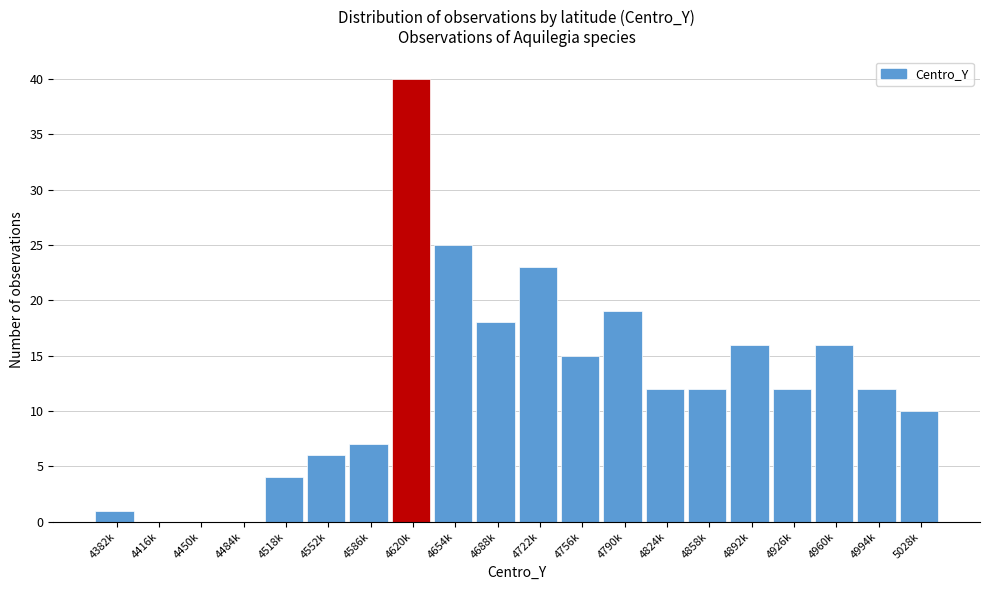

Reading left to right, extract all data points from this chart.

4382k=1	4416k=0	4450k=0	4484k=0	4518k=4	4552k=6	4586k=7	4620k=40	4654k=25	4688k=18	4722k=23	4756k=15	4790k=19	4824k=12	4858k=12	4892k=16	4926k=12	4960k=16	4994k=12	5028k=10